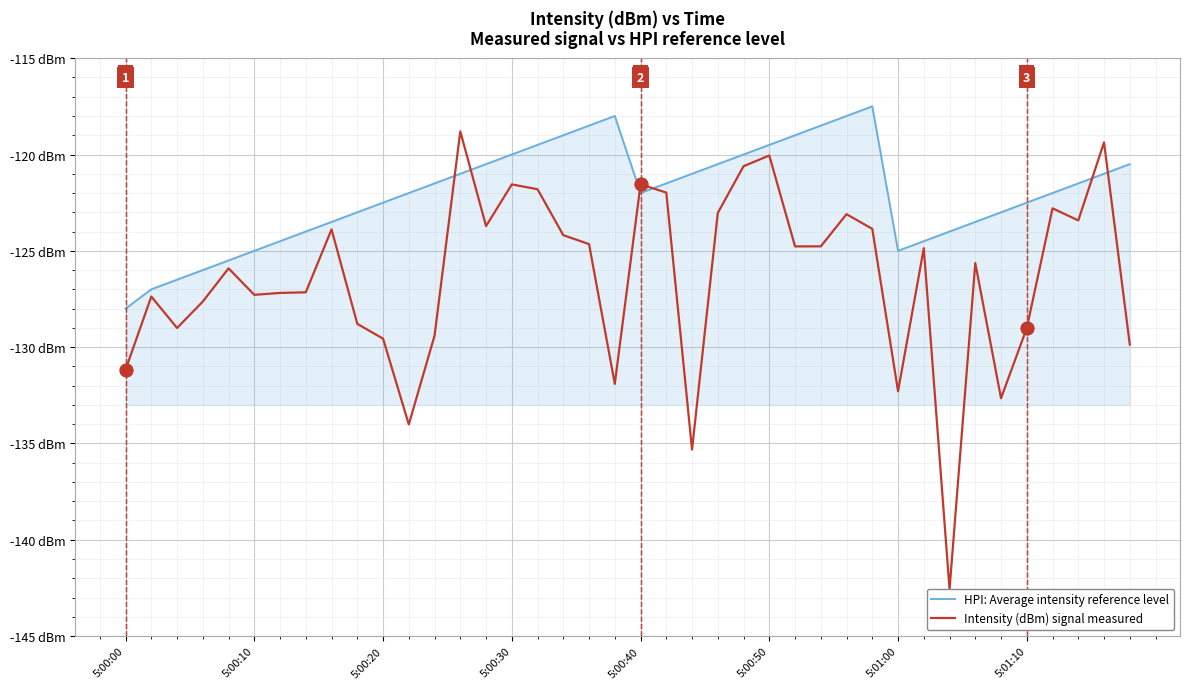

How many times do Intensity (dBm) signal measured and HPI: Average intensity reference level cross each other?

6